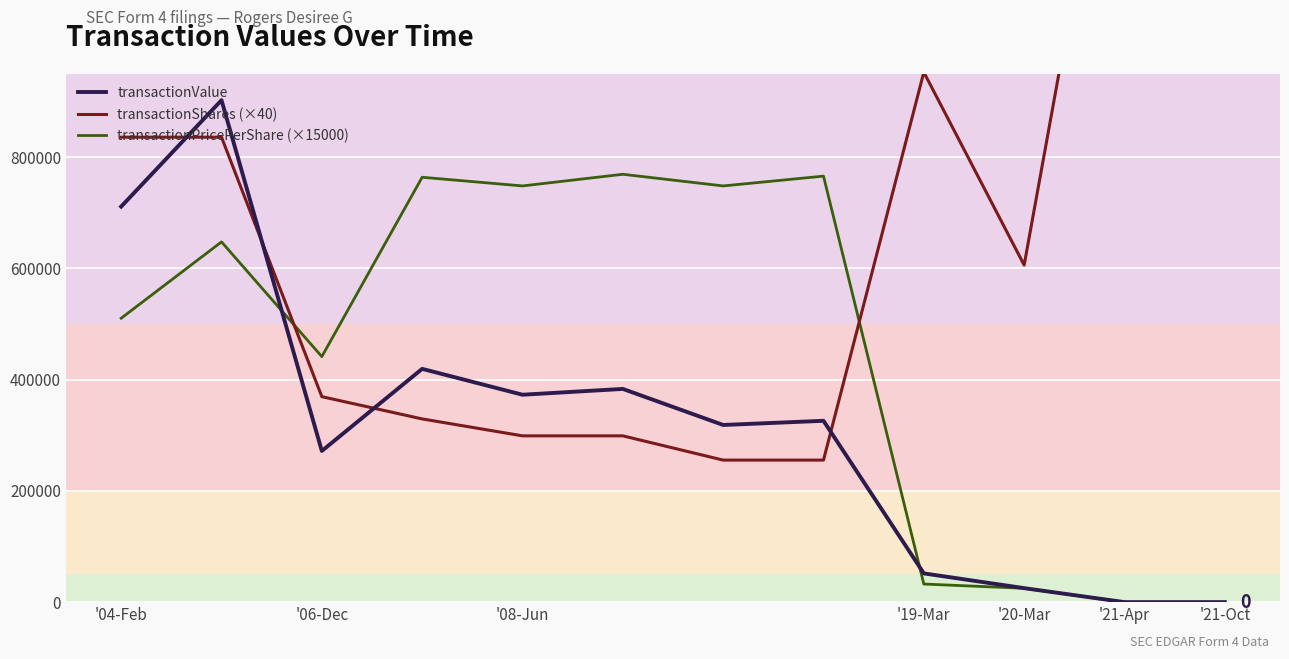

What are all the series names shown in the legend?

transactionValue, transactionShares (×40), transactionPricePerShare (×15000)